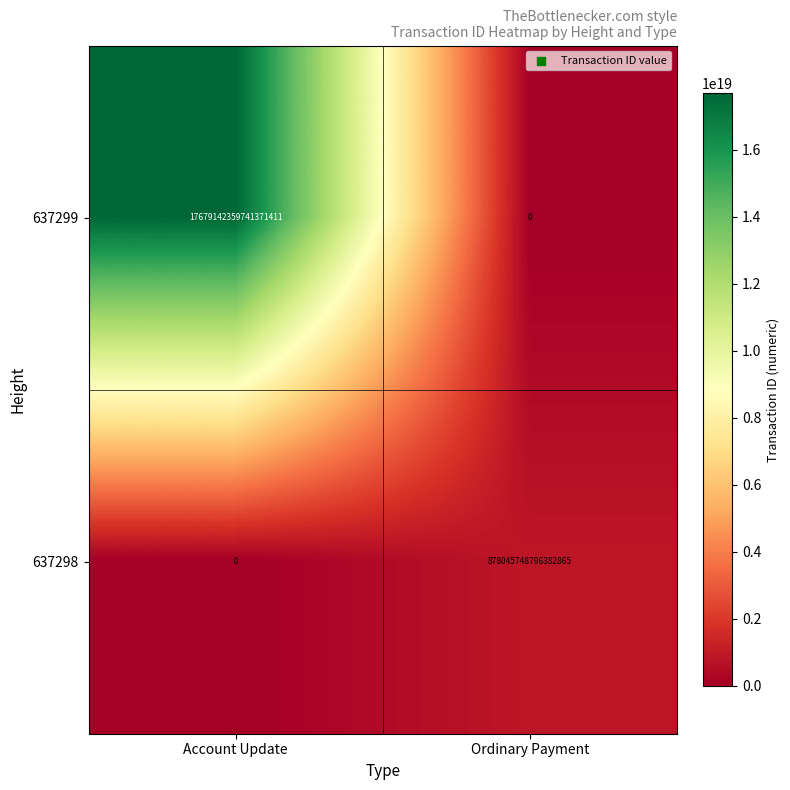

The 637298 series shows 878045748796382848 at Ordinary Payment. True or false?

True